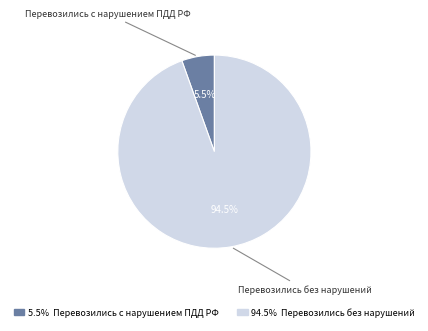

Is there any slice that represents more than half of the pie?

Yes